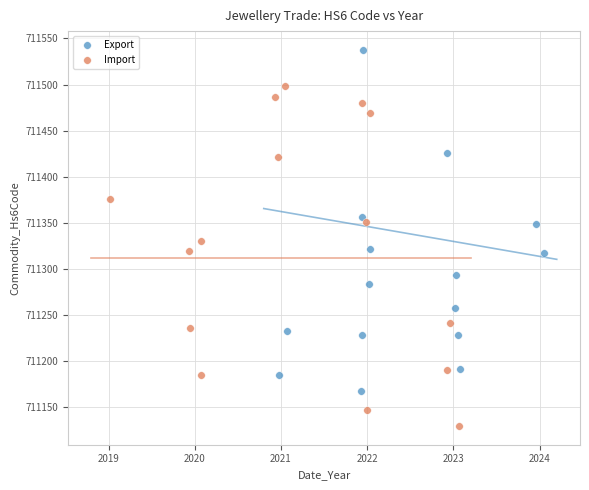

What are all the series names shown in the legend?

Export, Import